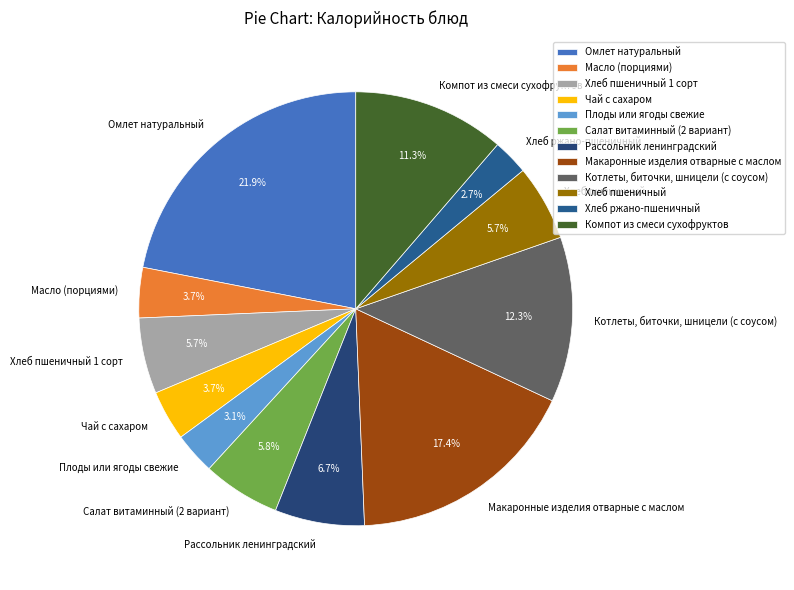

Count the number of slices in the pie.

12